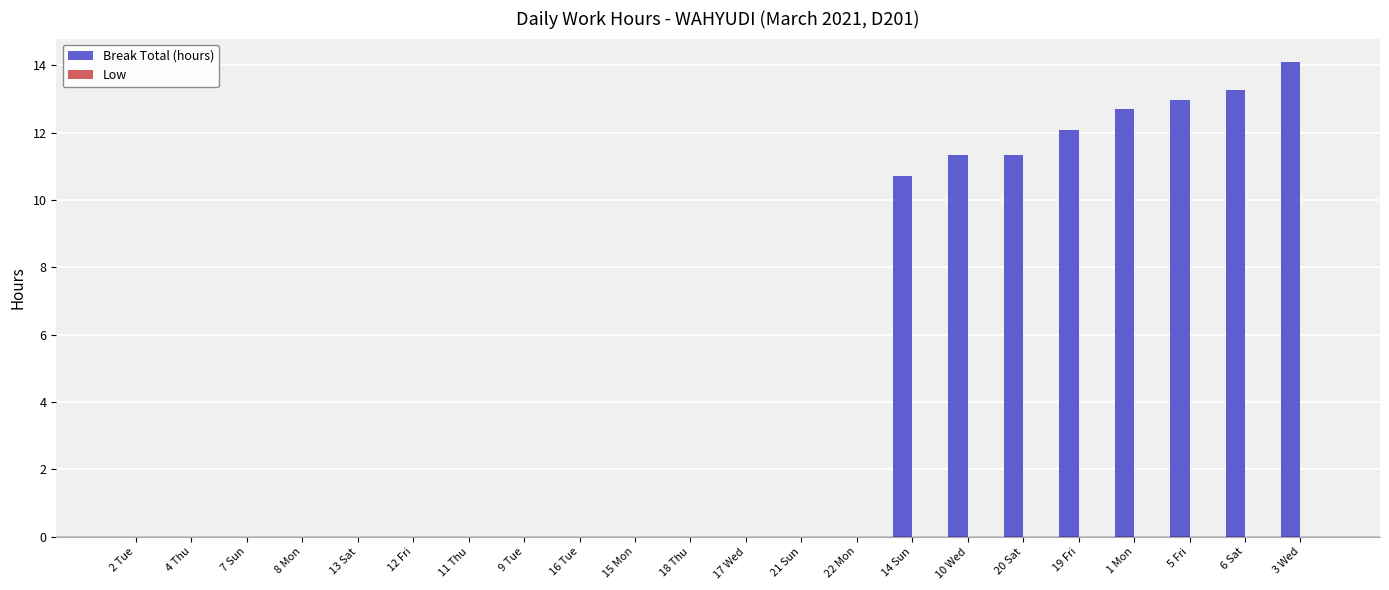

True or false: the data shows 8.7 at 15 Mon.

False